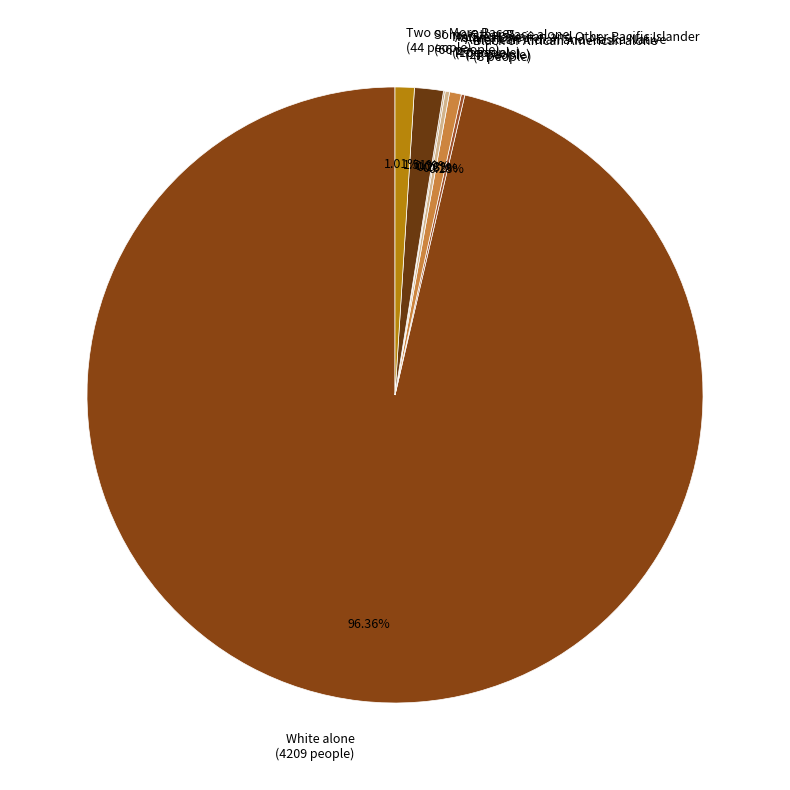

What is the majority slice?

White alone